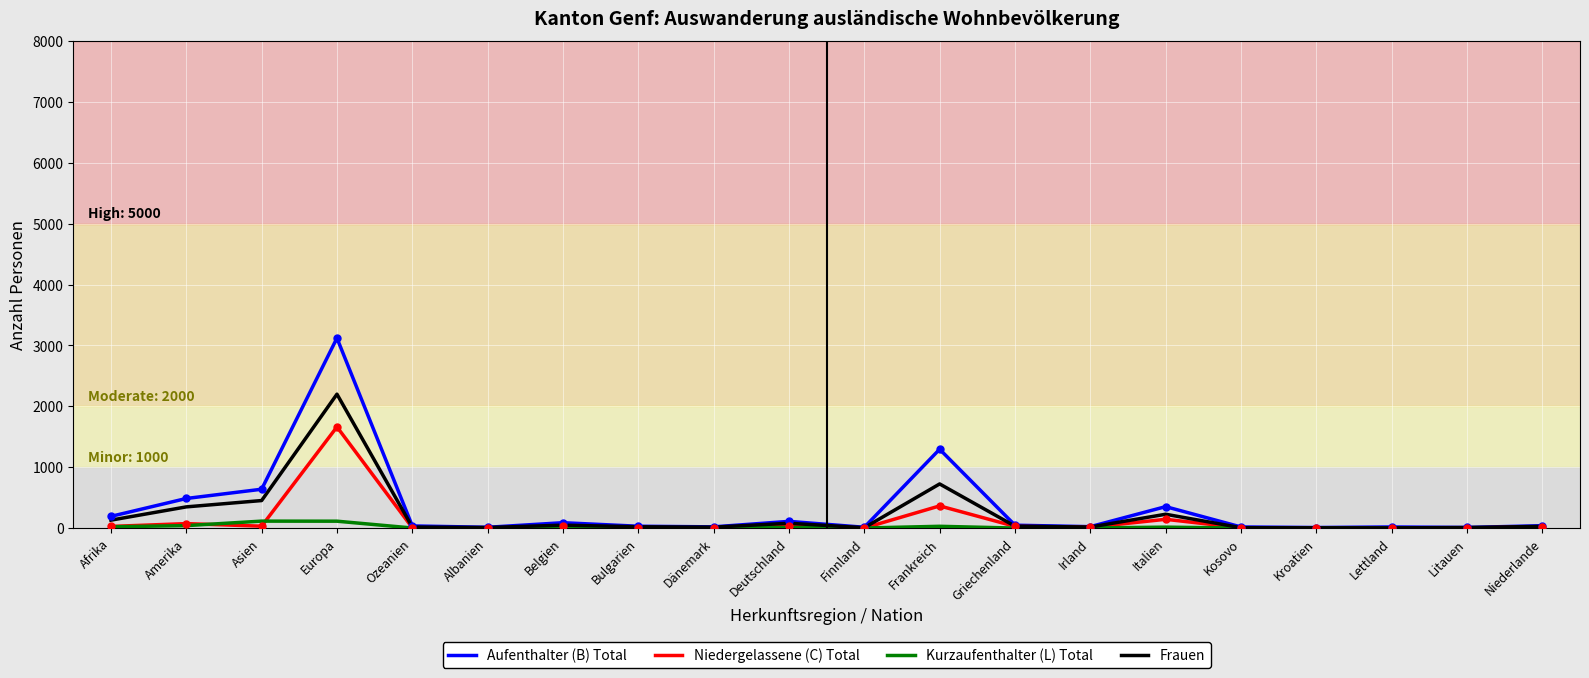

True or false: Niedergelassene (C) Total has a value of 4 at Irland.

False